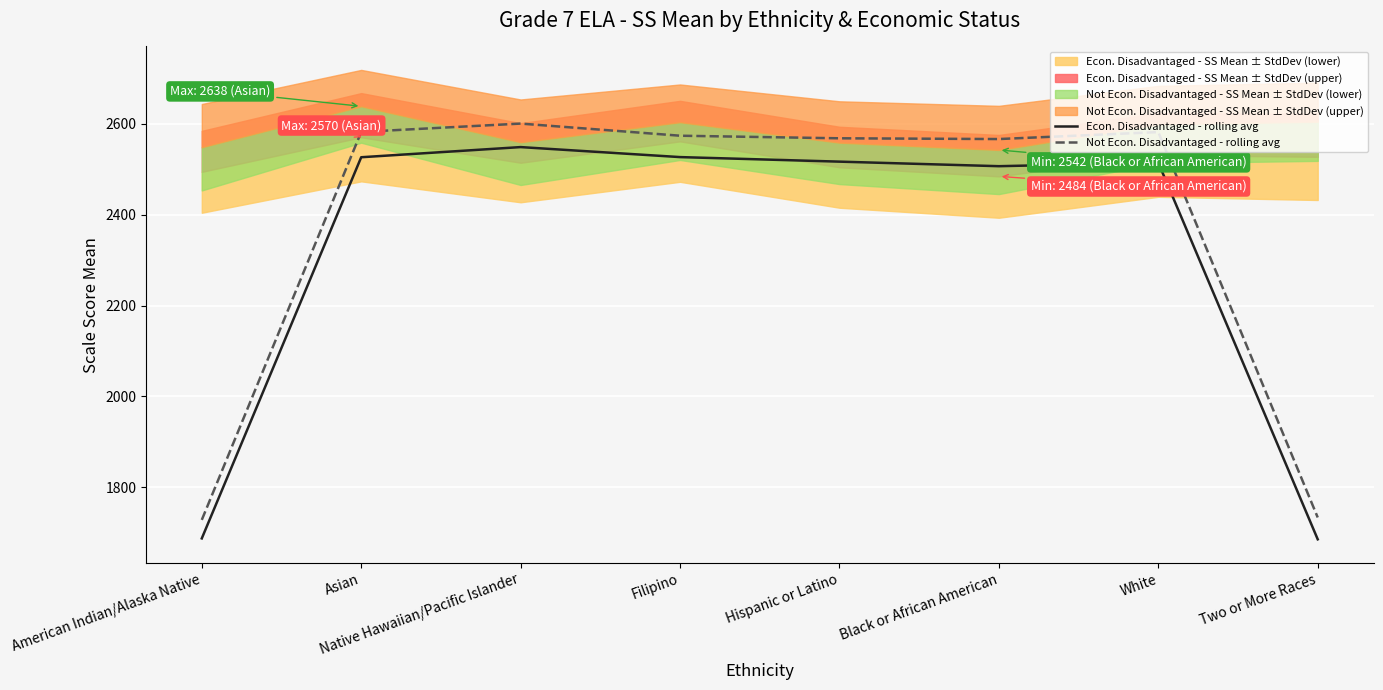

At which category does the chart reach its minimum across all series?

Two or More Races